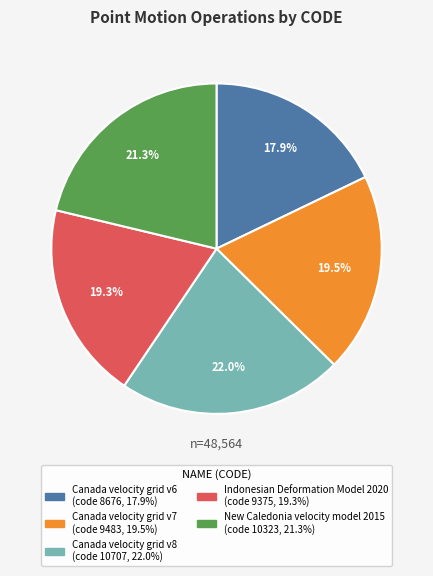

Which has a higher value, Canada velocity grid v6 or Canada velocity grid v7?

Canada velocity grid v7